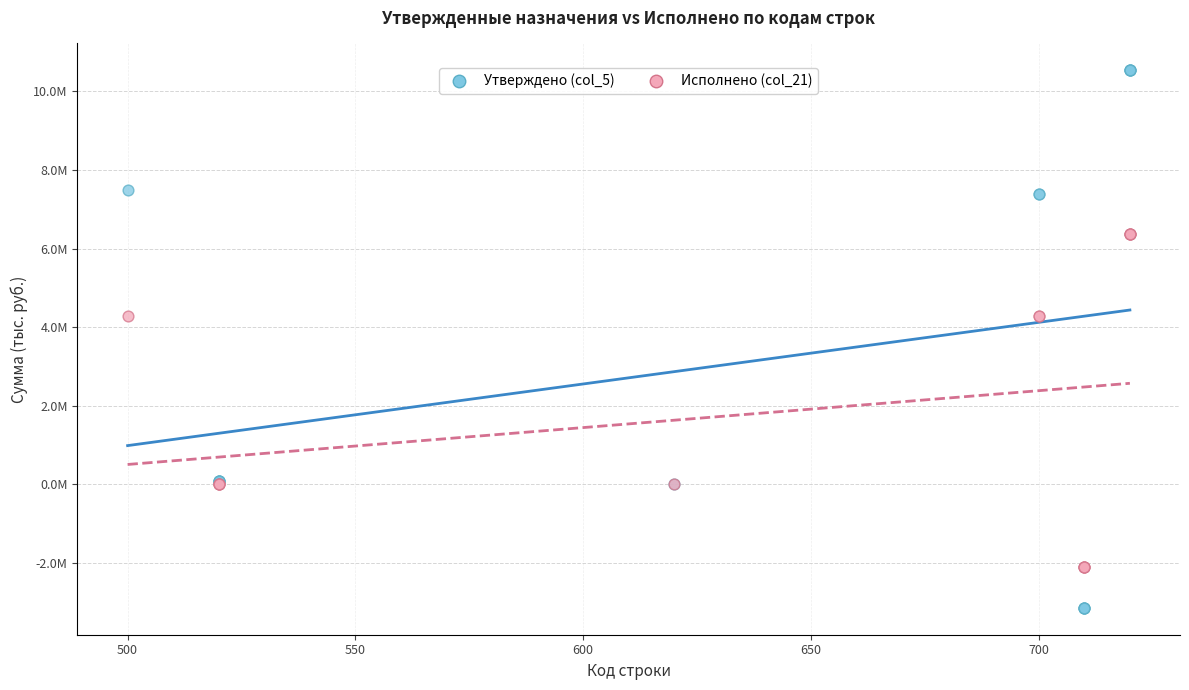

Which series has the widest spread of Y values?

Утверждено (col_5)